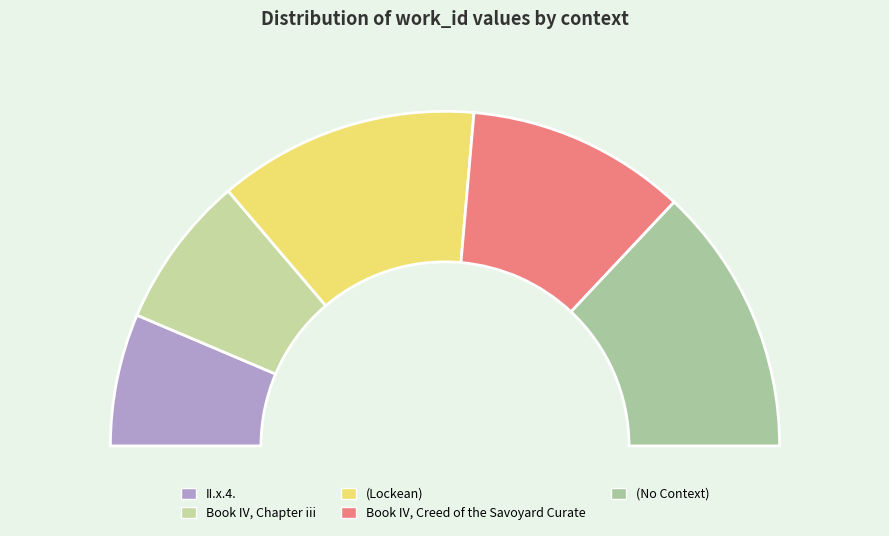

What is the change in value from II.x.4. to (No Context)?

+3997